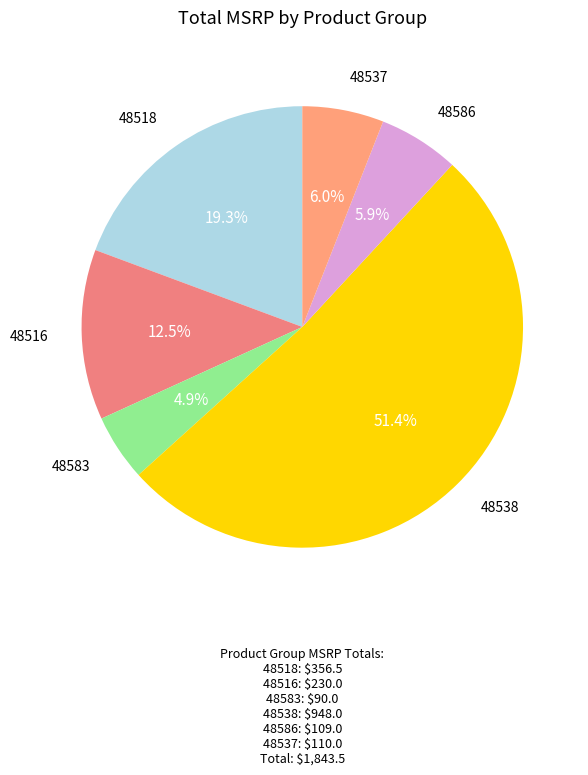

True or false: 48583 accounts for 5% of the total.

True